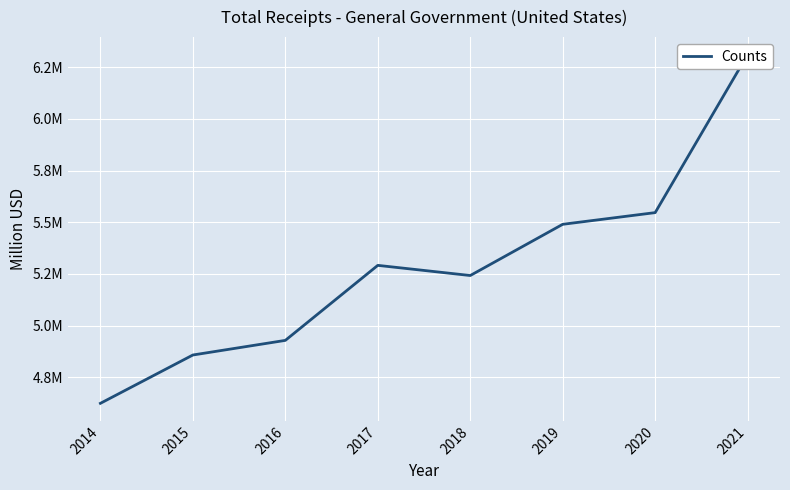

Reading left to right, extract all data points from this chart.

2014=4624539	2015=4858202	2016=4928897	2017=5291668	2018=5242530	2019=5490199	2020=5546696	2021=6311061